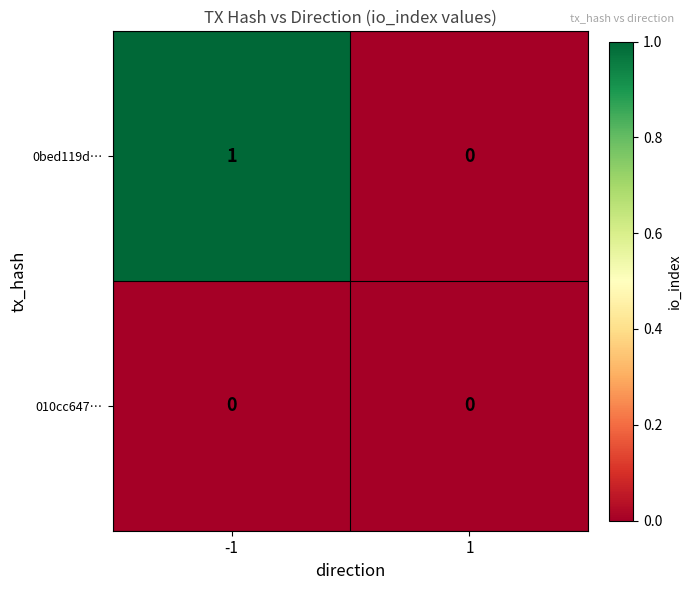

The 0bed119d… series shows 2 at -1. True or false?

False